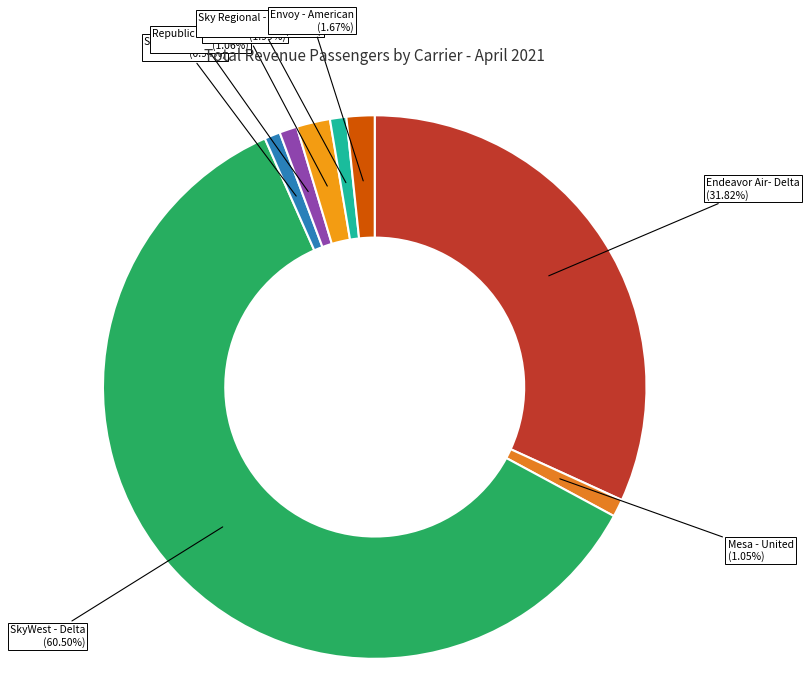

Which category has the biggest portion of the pie?

SkyWest - Delta